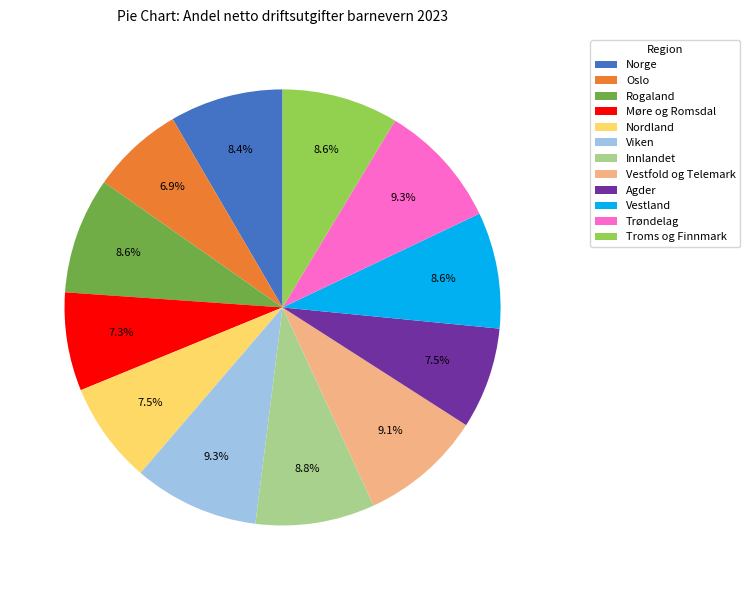

To the nearest percent, what percentage of the pie is Vestfold og Telemark?

9%